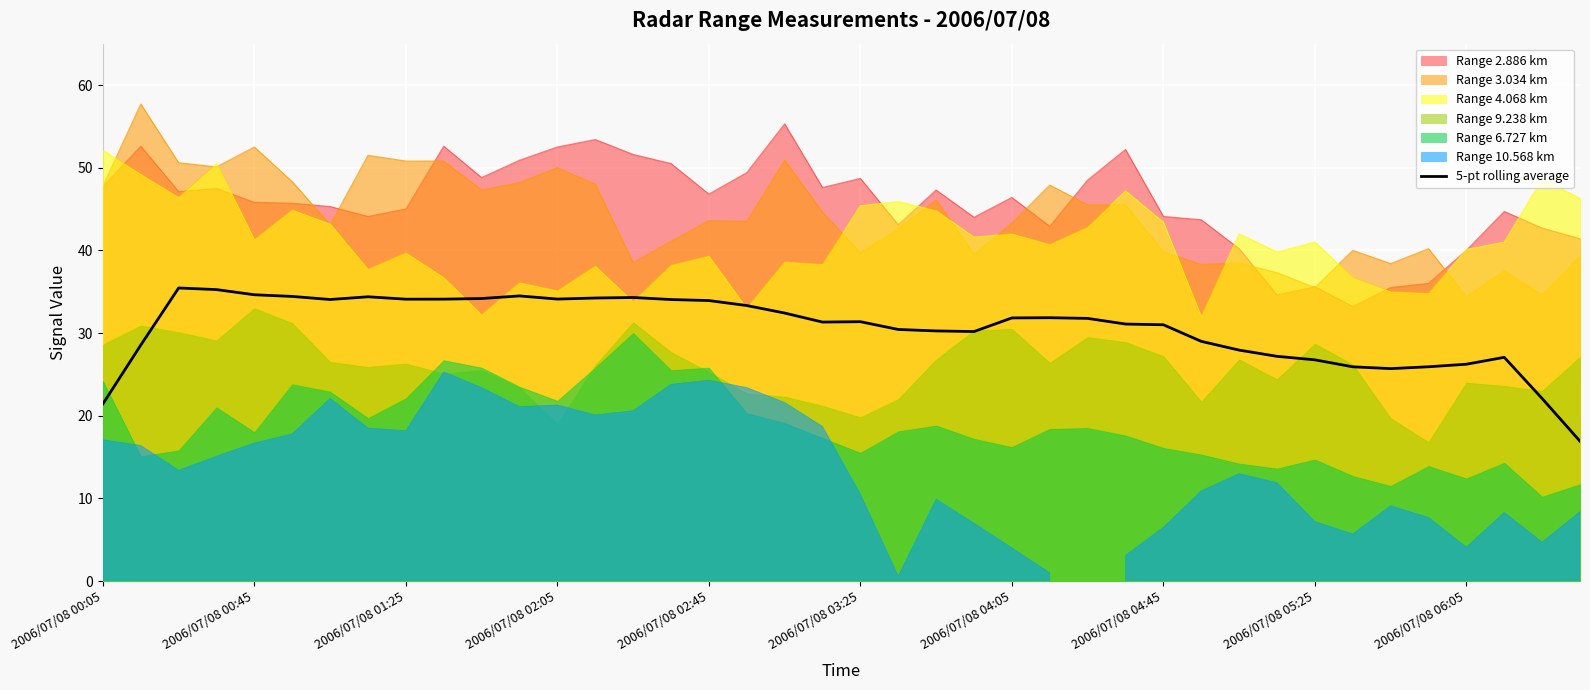

True or false: 5-pt rolling average has a value of 11.1 at 2006/07/08 01:25.

False